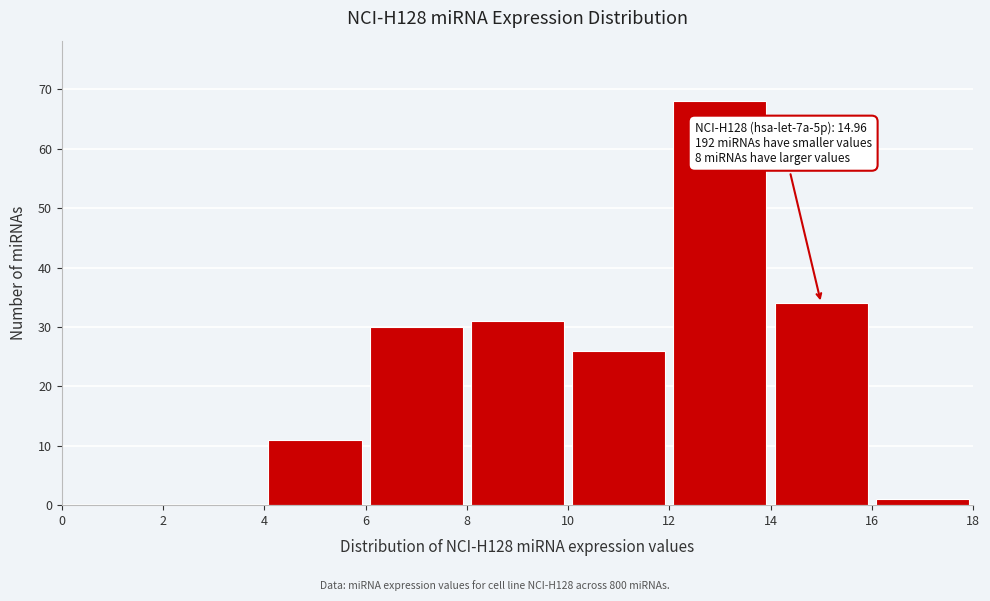

Which range on the x-axis has the tallest bar?

12 to 14